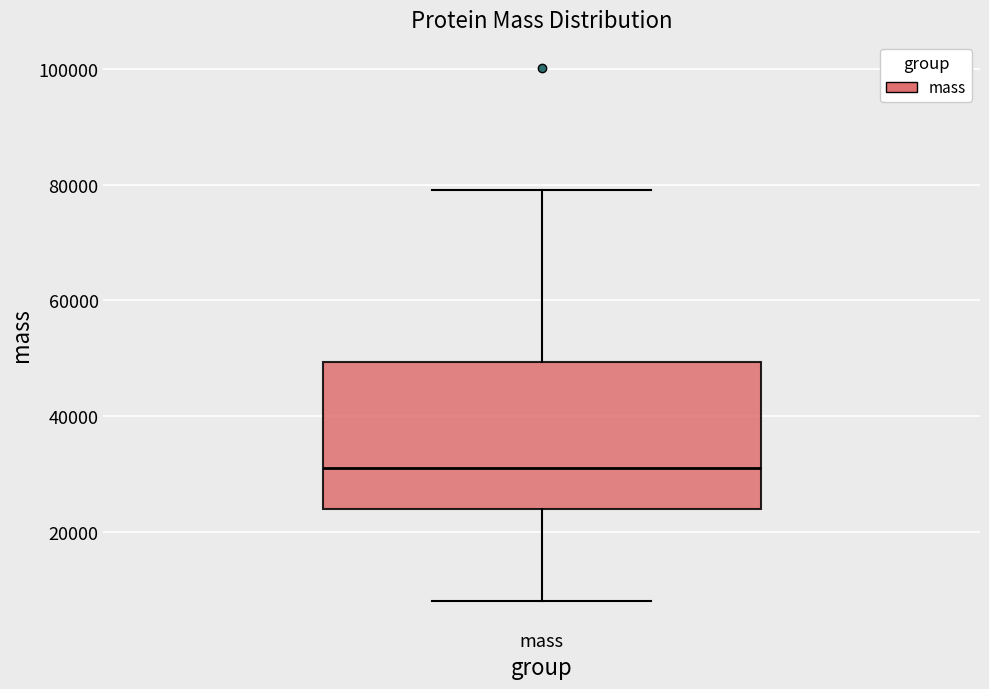

Read this box plot against the y-axis: the position of the median line, the range covered by the box, and the ends of both whiskers. The values are not printed on the chart, so give them approximately, as read against the axis.

median 30000, box 24000 to 50000, whiskers 8000 to 80000